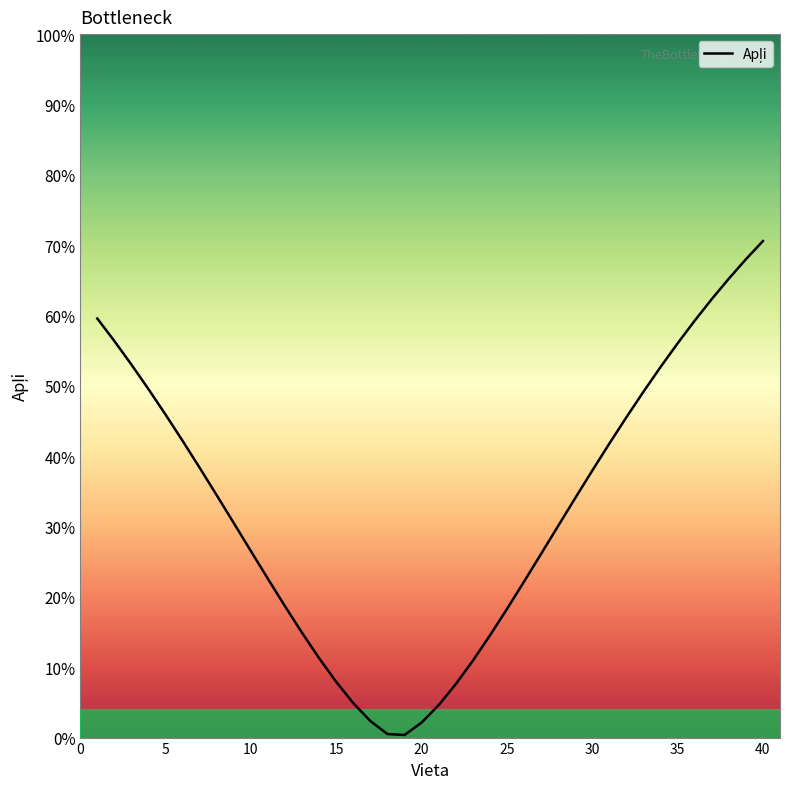

Does the chart display data point markers on the line(s)?

No